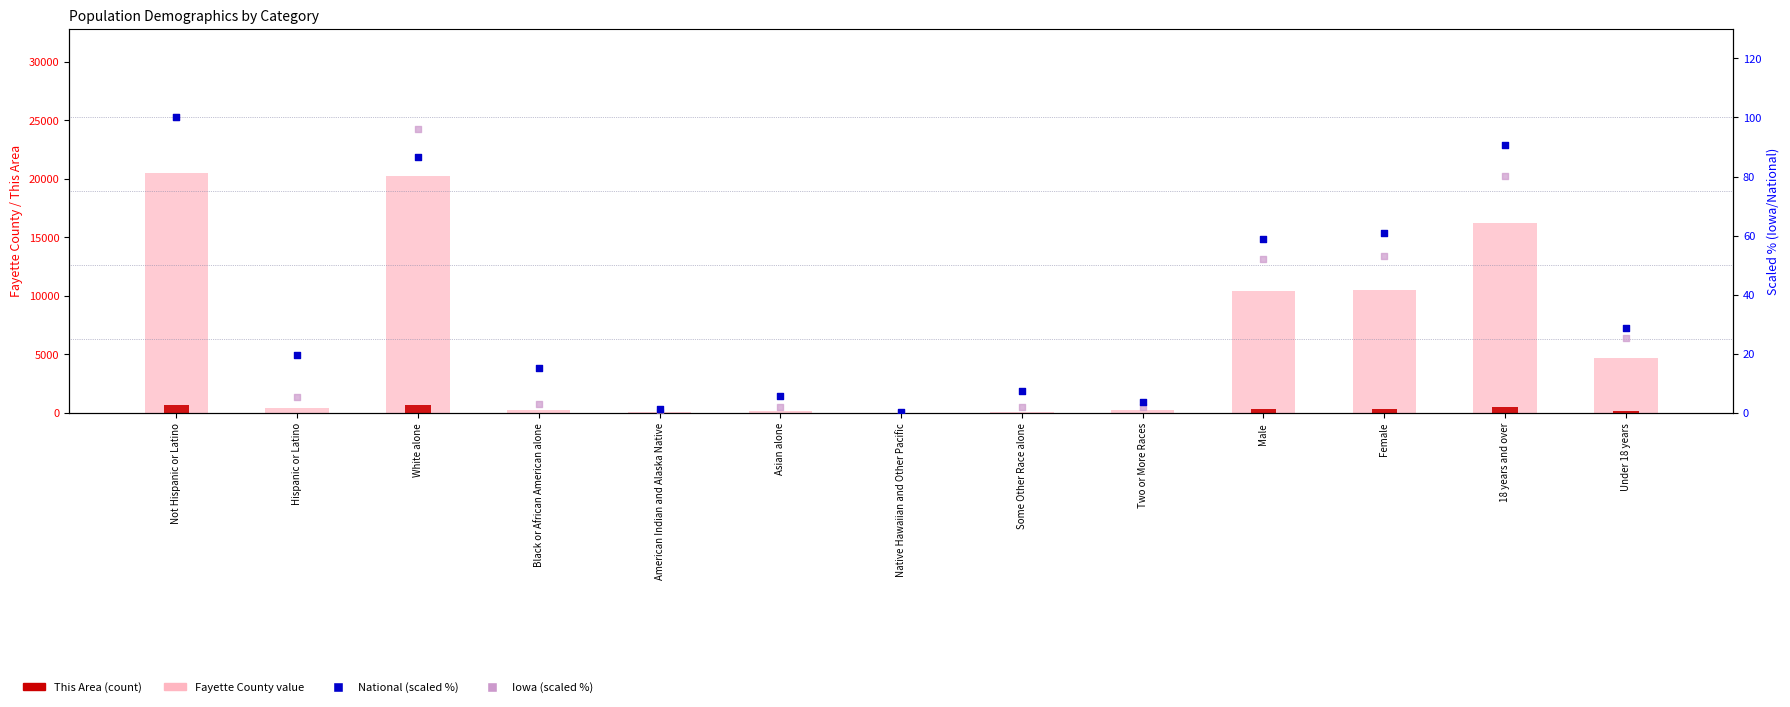

Which series has the largest Y range (max minus min)?

Fayette County